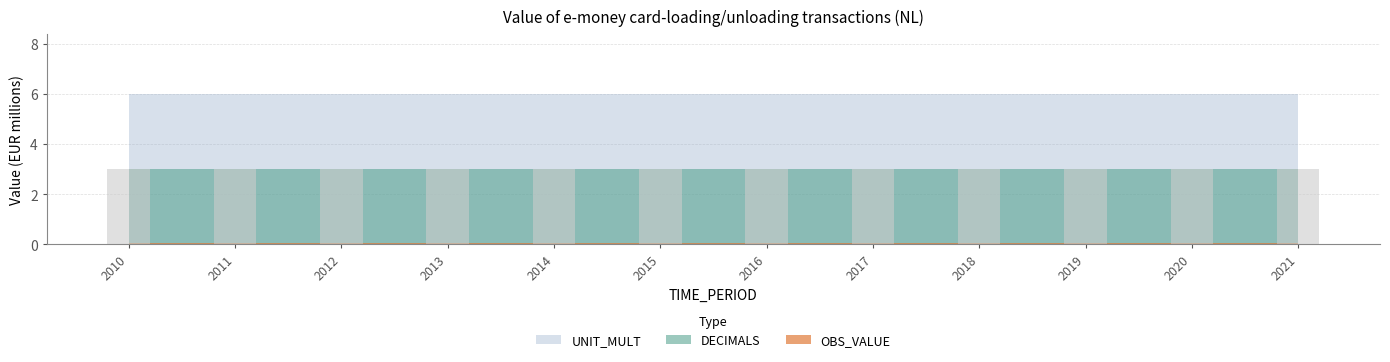

Reading left to right, what are all the values shown in this chart?

OBS_VALUE: 0	0	0	0	0	0	0	0	0	0	0	0
DECIMALS: 3	3	3	3	3	3	3	3	3	3	3	3
UNIT_MULT: 6	6	6	6	6	6	6	6	6	6	6	6